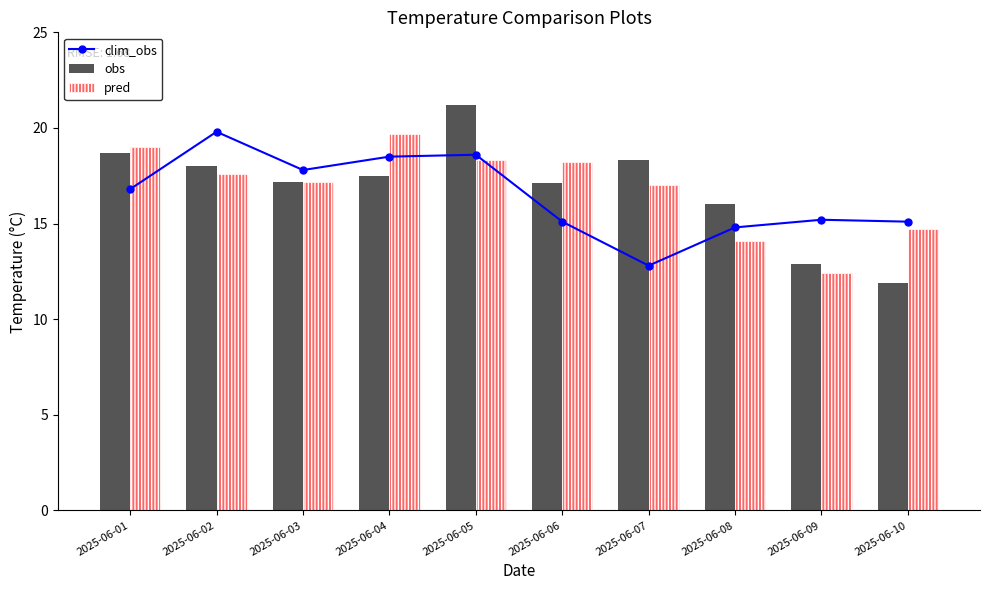

At how many categories does at least one series exceed 18?

6